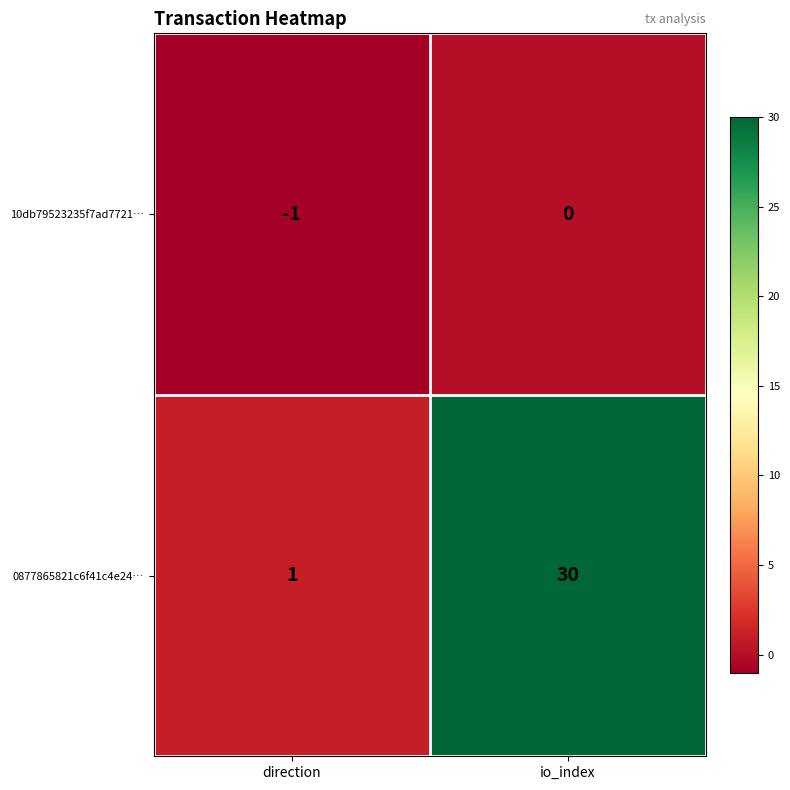

How many series are shown in this chart?

2